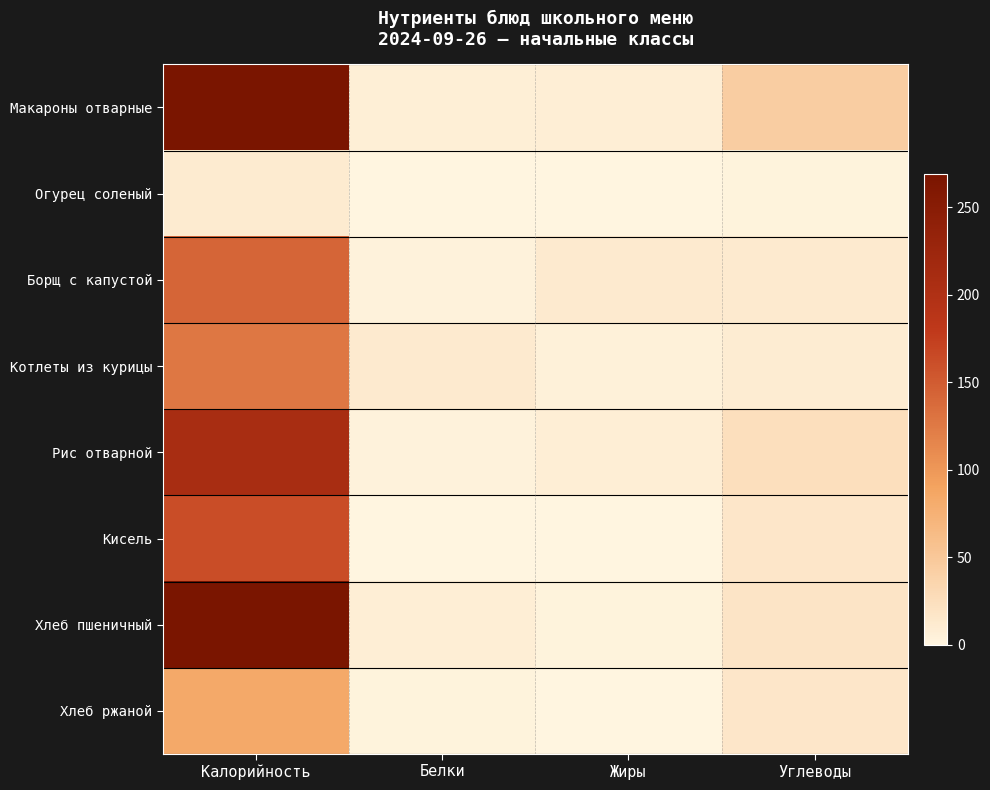

Reading right to left, what are all the values shown in this chart?

Макароны отварные: Углеводы=43.7	Жиры=7.4	Белки=7.1	Калорийность=269.0
Огурец соленый: Углеводы=2.5	Жиры=0.1	Белки=0.6	Калорийность=11.3
Борщ с капустой: Углеводы=12.6	Жиры=12.6	Белки=4.2	Калорийность=142.8
Котлеты из курицы: Углеводы=10.1	Жиры=4.4	Белки=11.9	Калорийность=127.1
Рис отварной: Углеводы=24.4	Жиры=7.6	Белки=3.6	Калорийность=208.7
Кисель: Углеводы=16.5	Жиры=0.1	Белки=0.2	Калорийность=162.0
Хлеб пшеничный: Углеводы=18.2	Жиры=3.0	Белки=7.5	Калорийность=268.0
Хлеб ржаной: Углеводы=16.8	Жиры=0.4	Белки=2.3	Калорийность=84.0